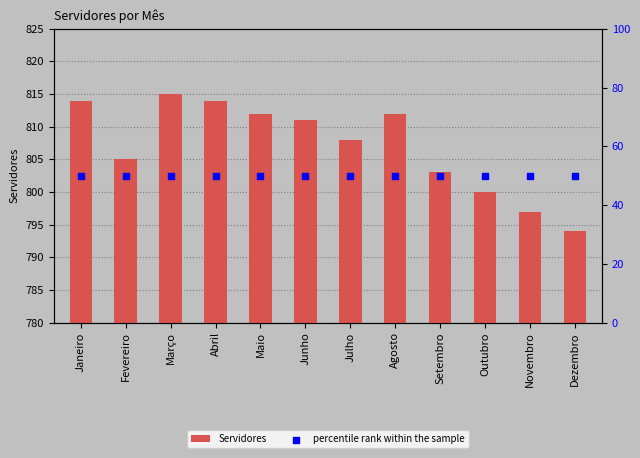

Which series has the widest spread of Y values?

Servidores